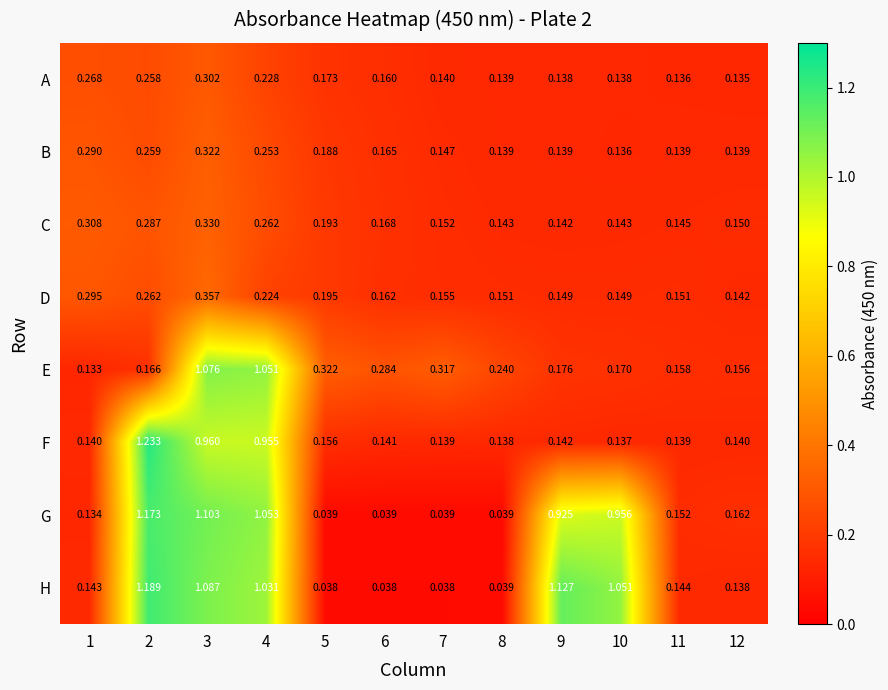

Which category has the highest value across all series?

2